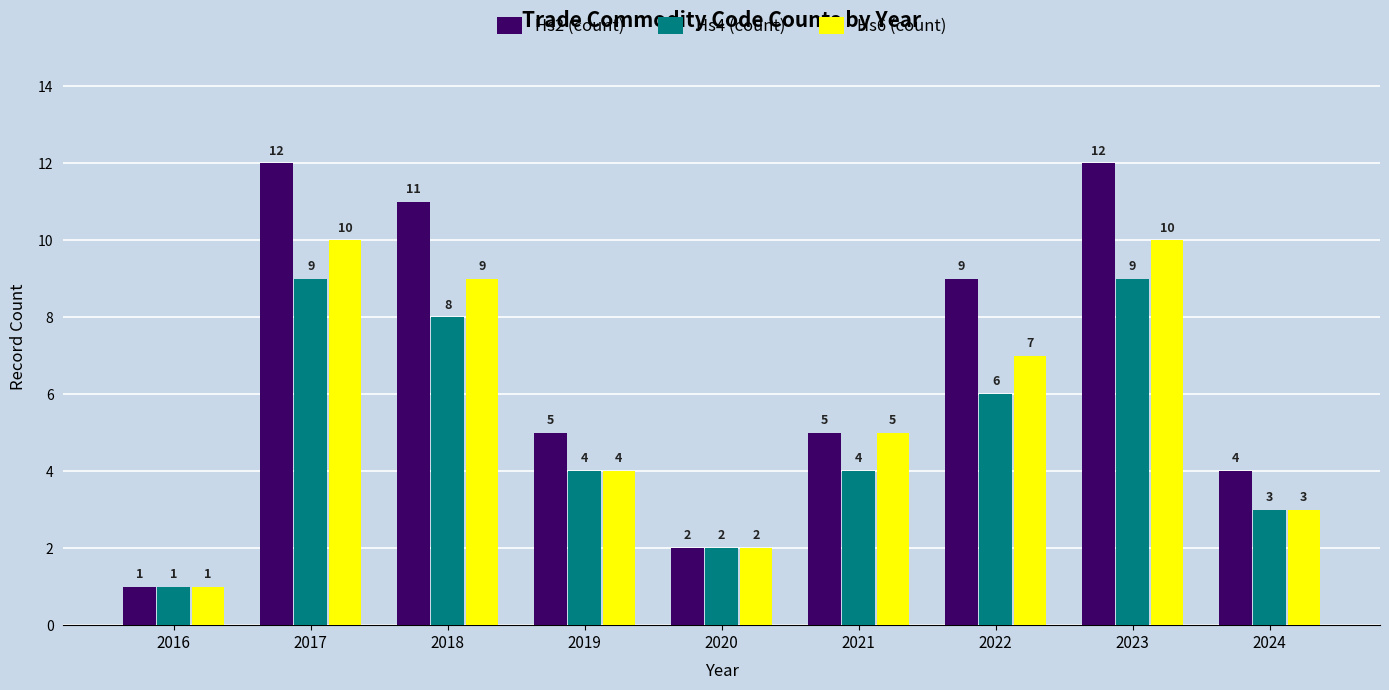

At which label does Hs2 (count) first exceed 5?

2017